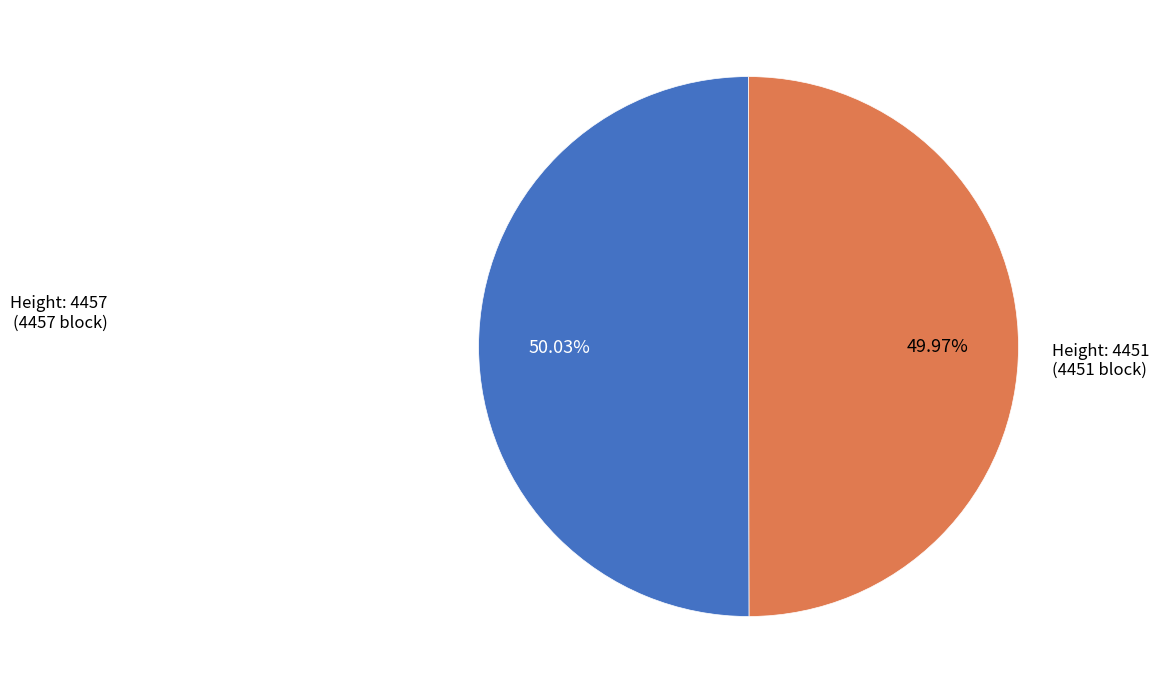

Does any single category account for the majority?

Yes